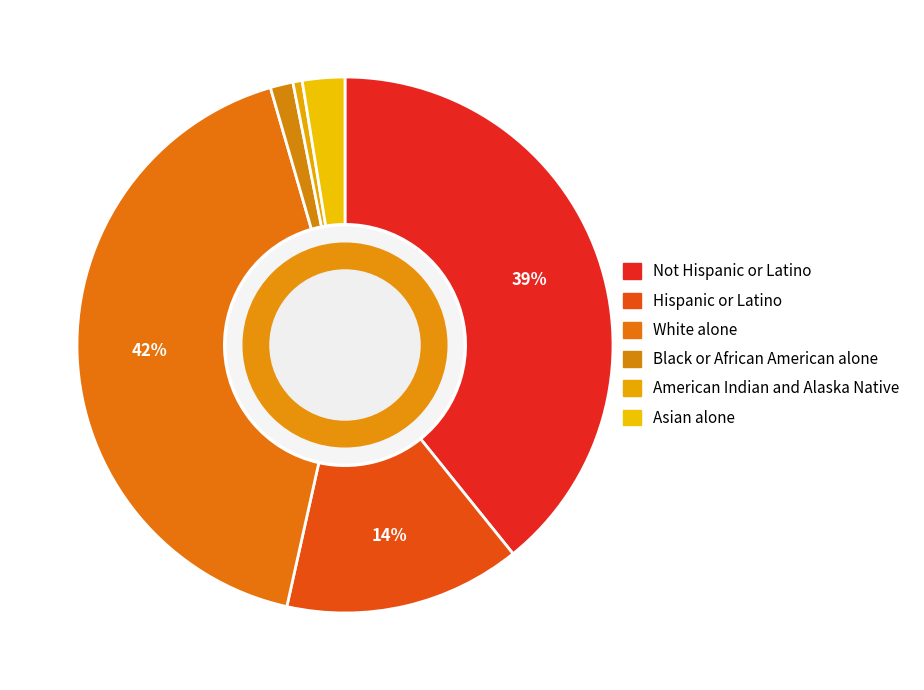

What percentage is the Not Hispanic or Latino slice, to the nearest percent?

39%